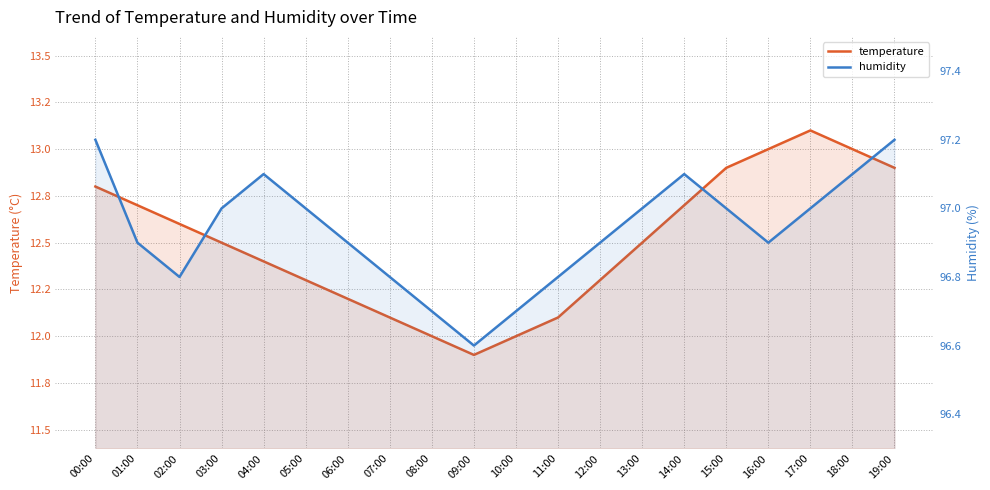

What is the spread (max minus min) of values at 04:00?

84.7